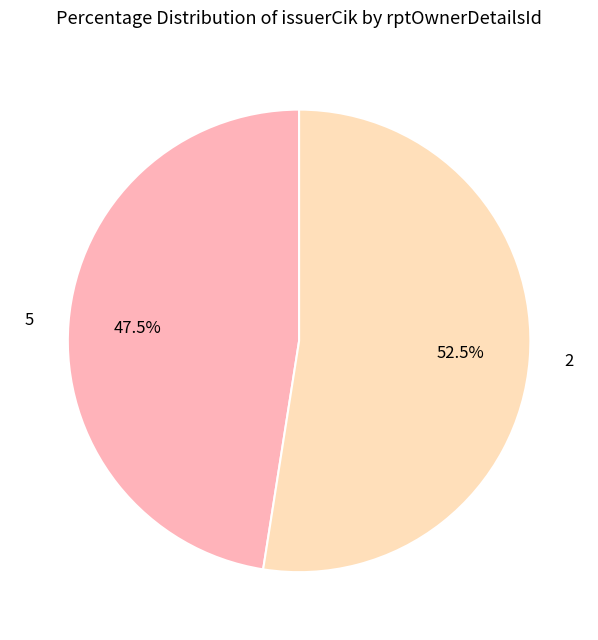

Which category has the biggest portion of the pie?

2